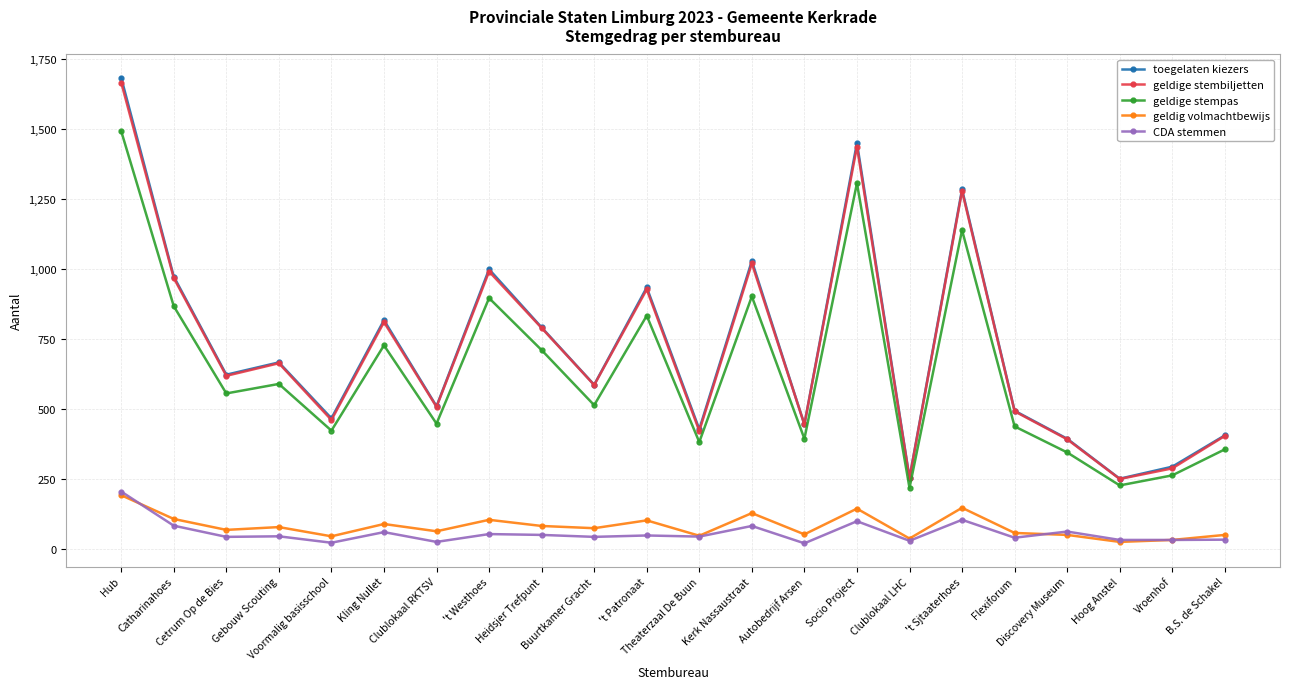

How many interior local valleys does the toegelaten kiezers series have?

8